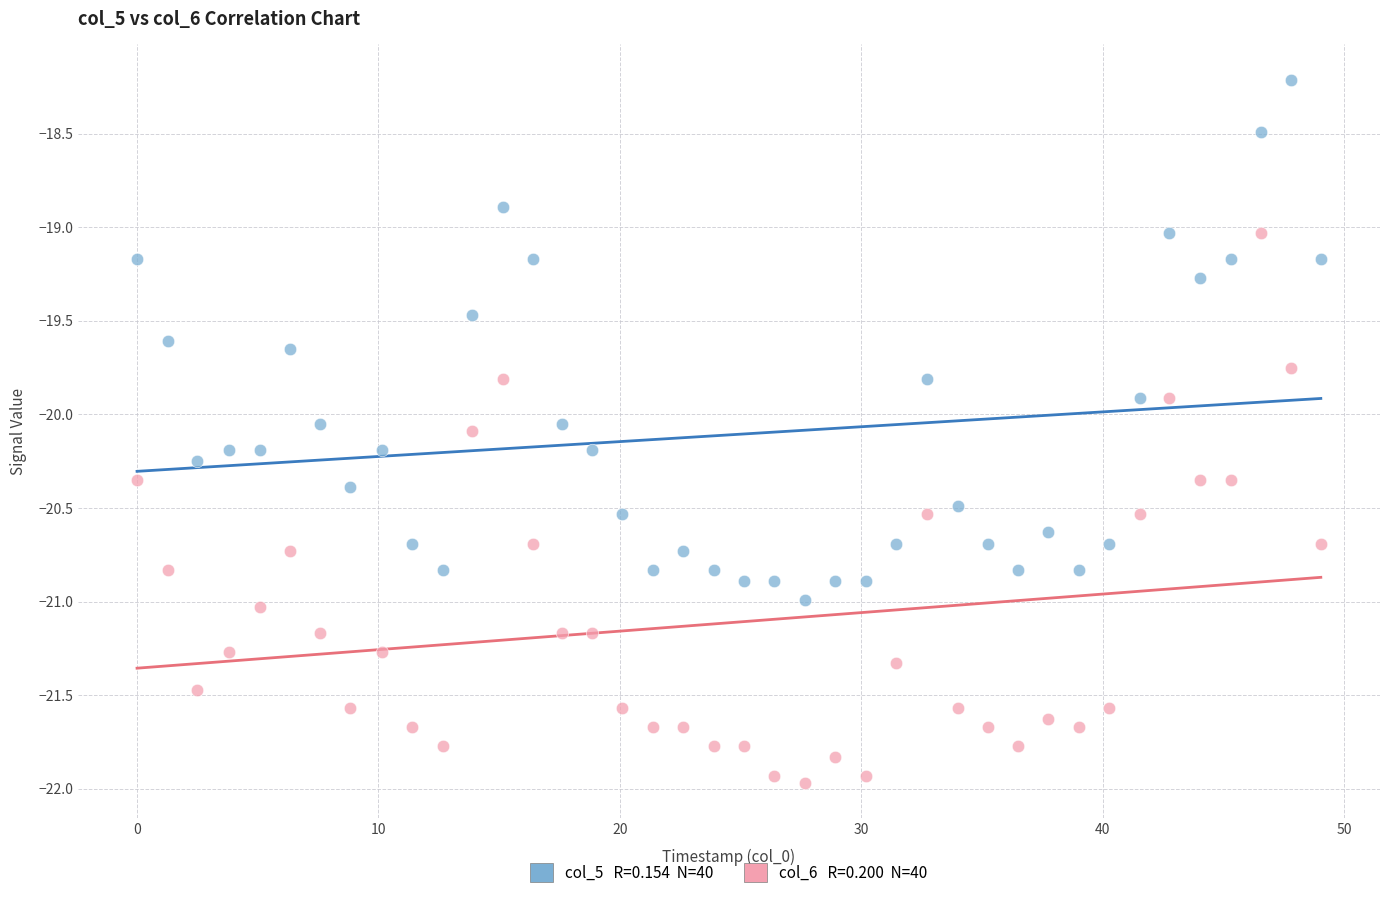

Across all data points, what is the range of Y values (max minus min)?

3.8